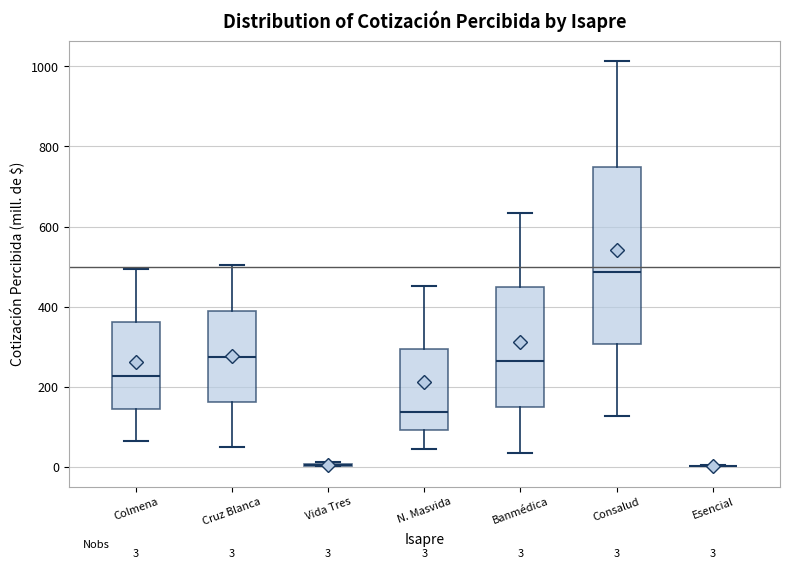

Which box is the tallest, from its lower edge to its upper edge?

Consalud